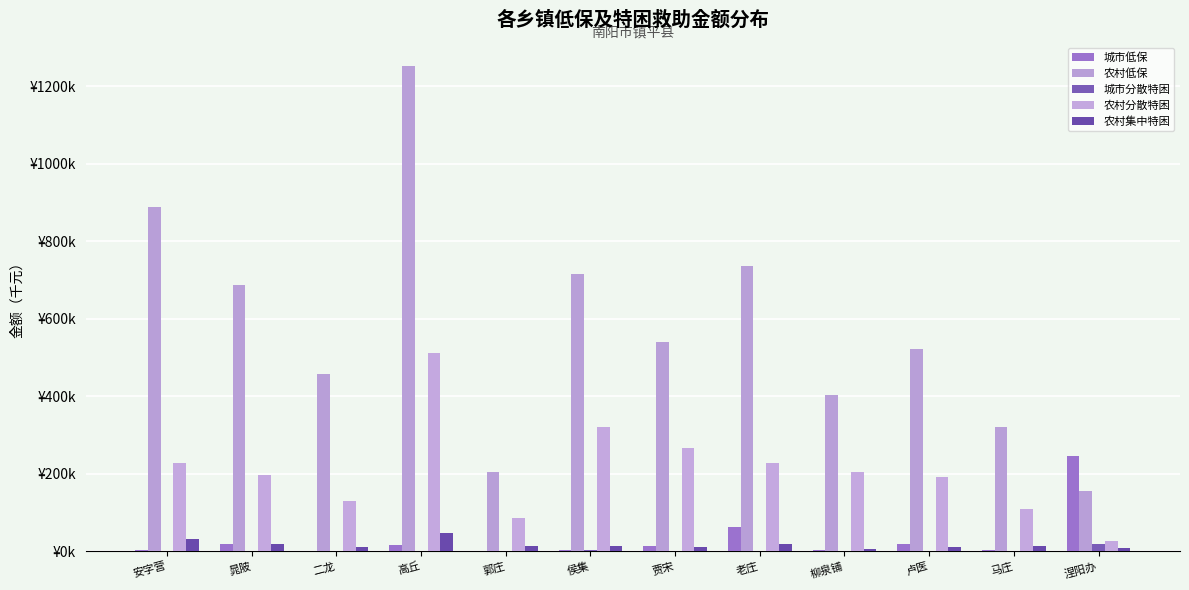

Are the bars grouped side by side (vs. stacked)?

Yes